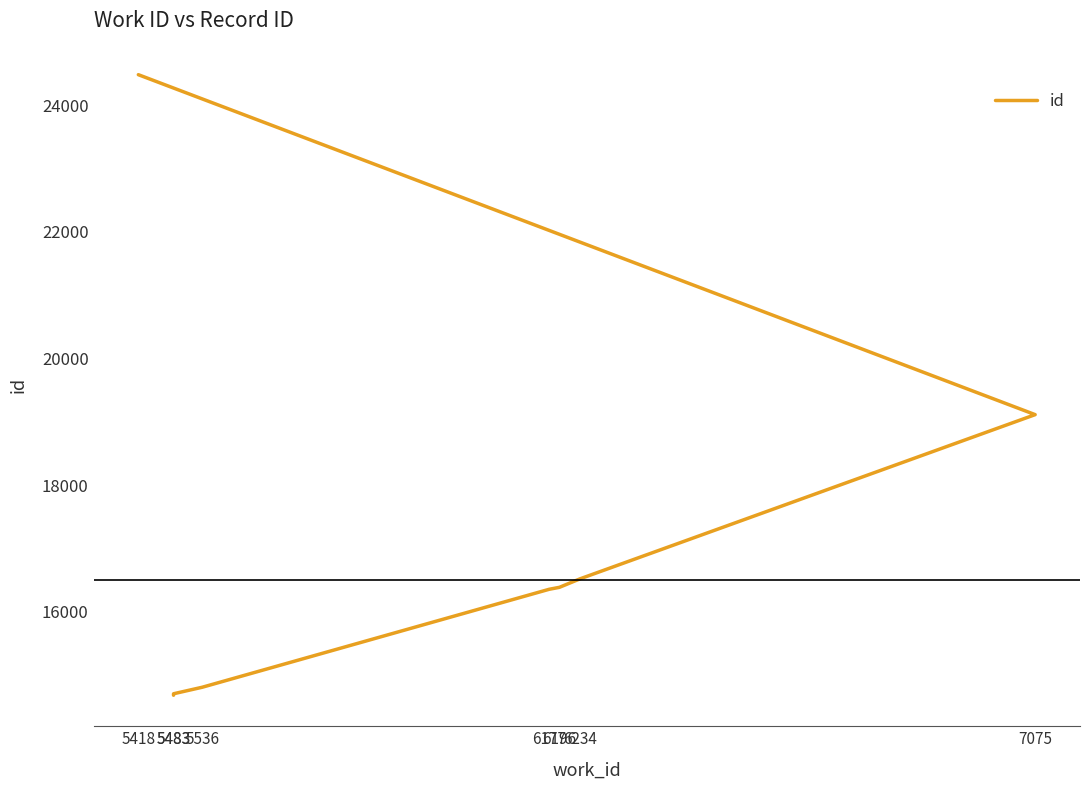

Count the number of categories in the chart.

8